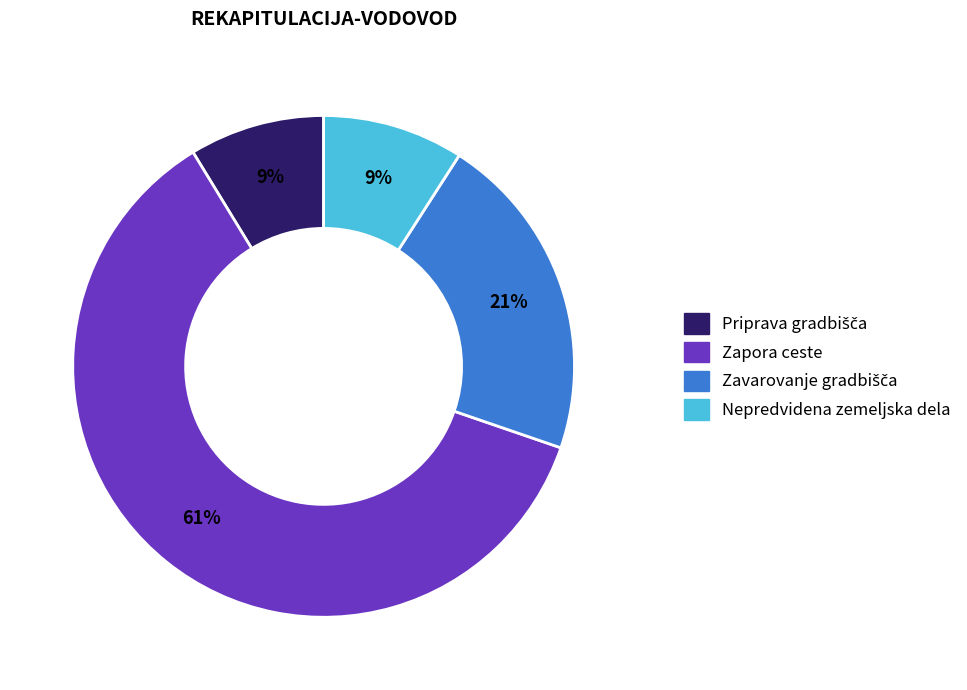

Does any single category account for the majority?

Yes